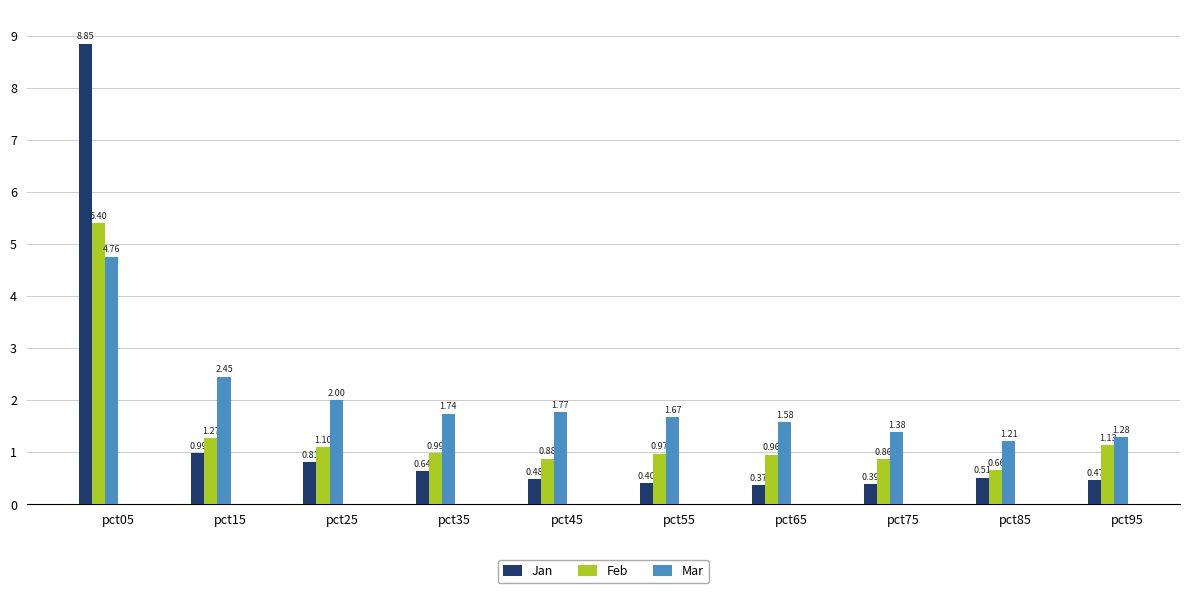

The value of Feb at pct95 is 1.1. True or false?

True